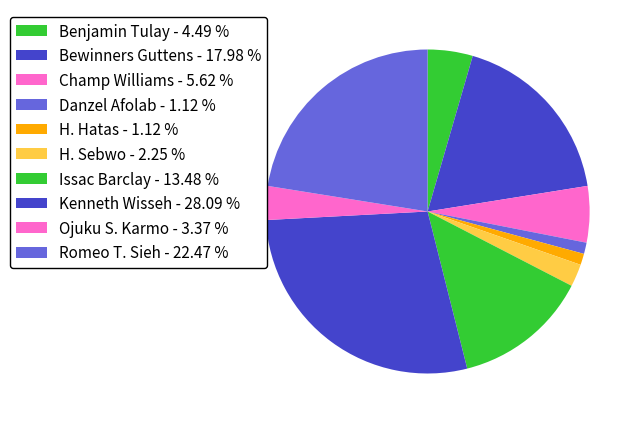

Which slice is the largest?

Kenneth Wisseh - 28.09 %